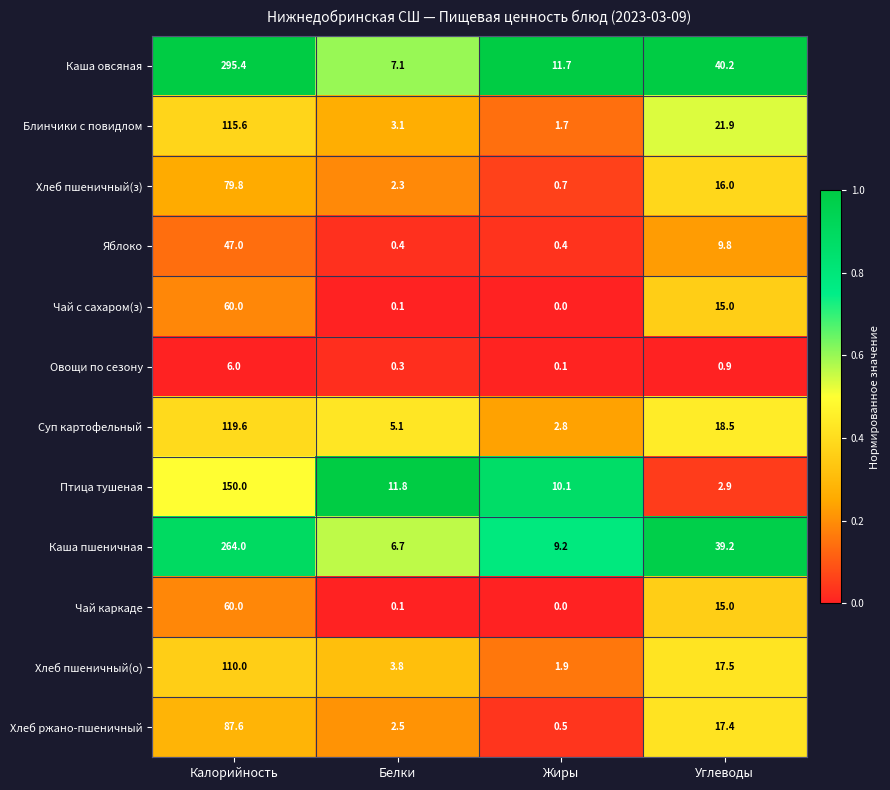

At which category is the sum across all series the highest?

Калорийность